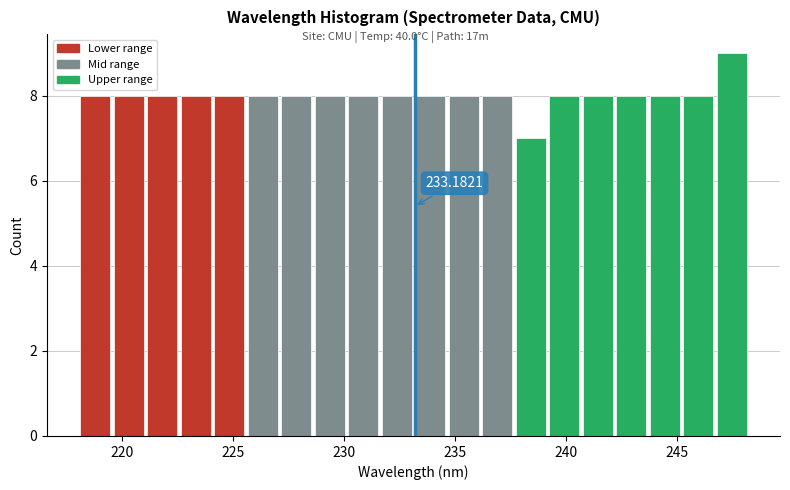

Around what value on the x-axis is the tallest bar? Give the approximate position of its centre, as read against the axis.

247.5